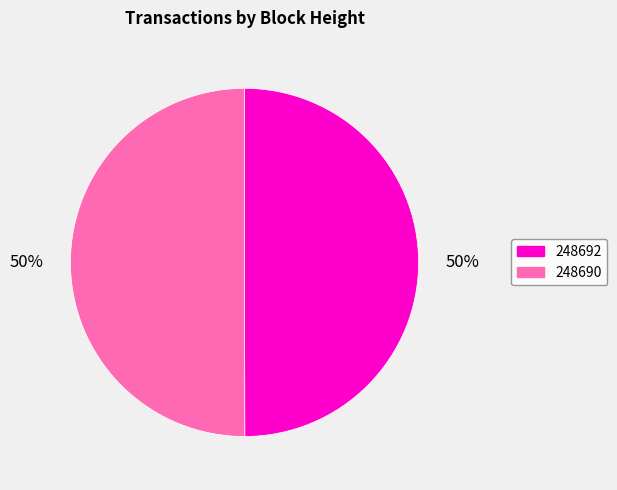

How many segments does this pie chart have?

2